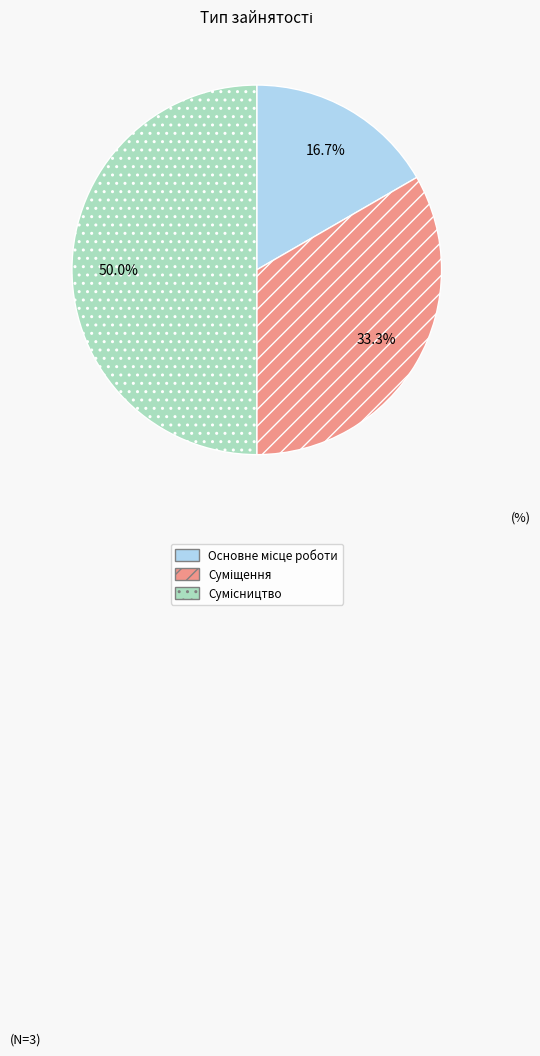

Does Сумісництво account for over 50% of the chart?

No